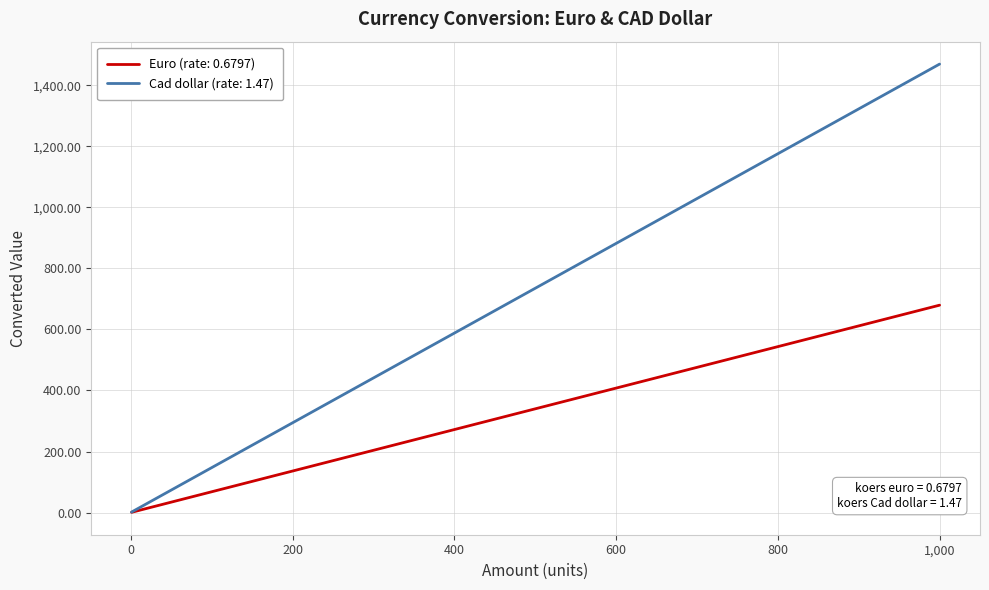

What is the maximum value for Euro (rate: 0.6797)?

679.7